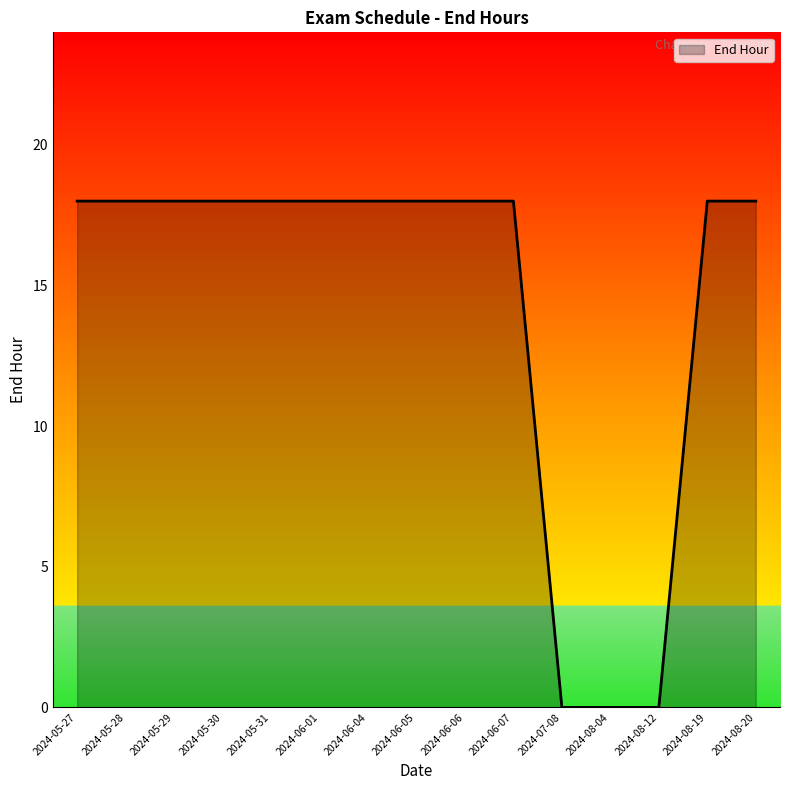

What is the maximum value shown in the chart?

18